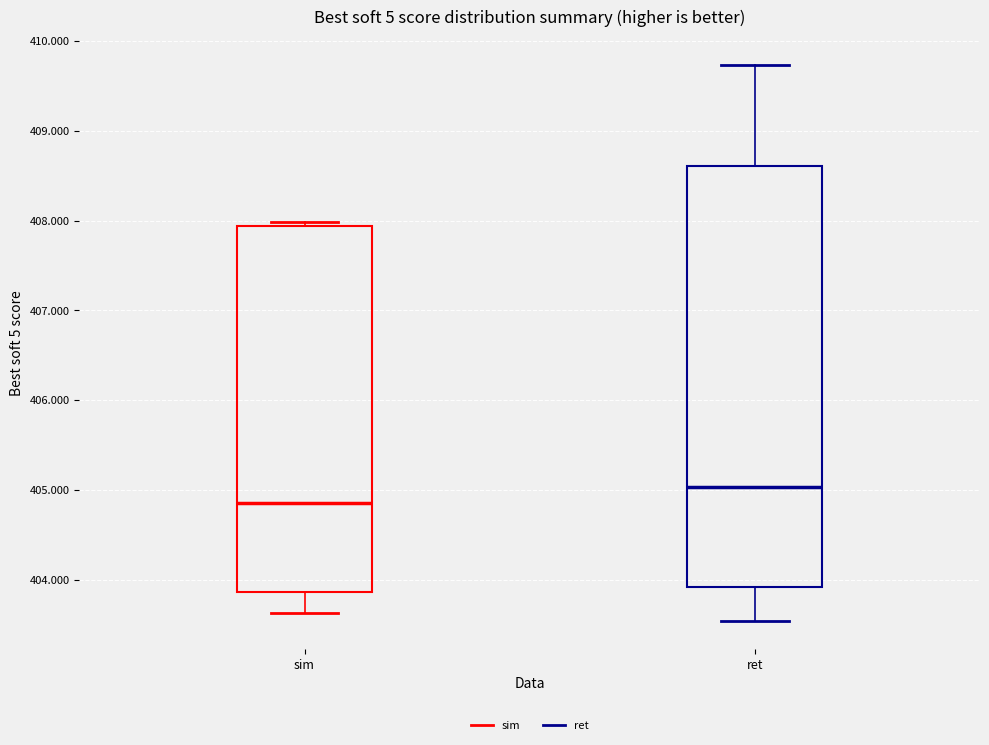

Which box has the lowest median line?

sim